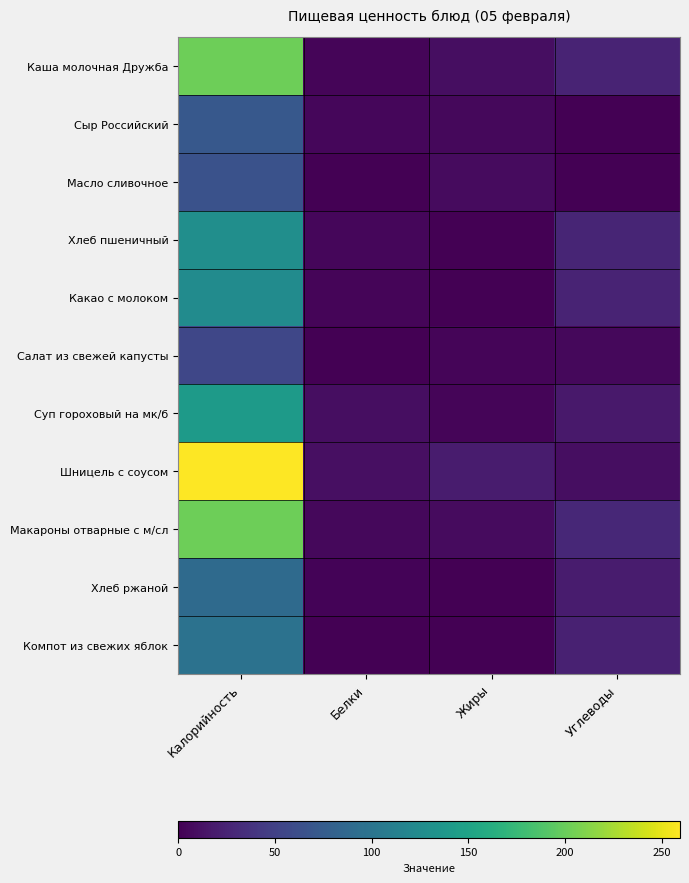

At how many categories does at least one series exceed 199?

1